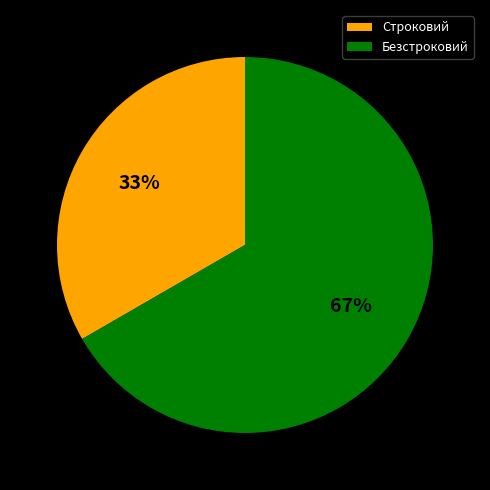

What is the largest slice in the pie chart?

Безстроковий